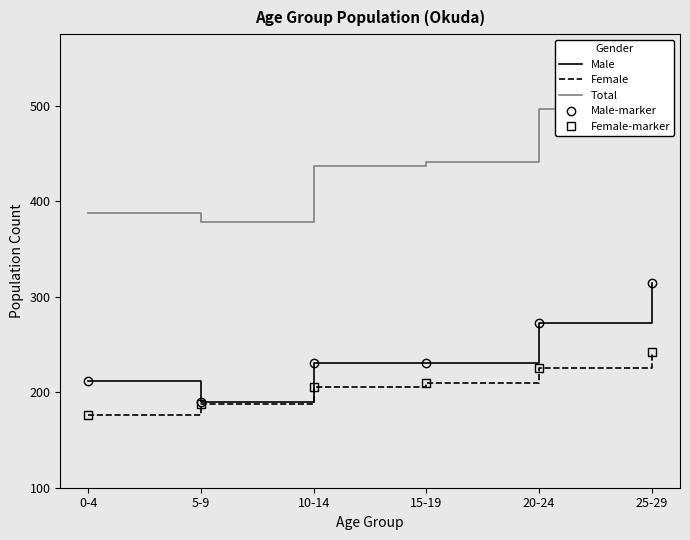

Is this an area chart (filled region under the line)?

No